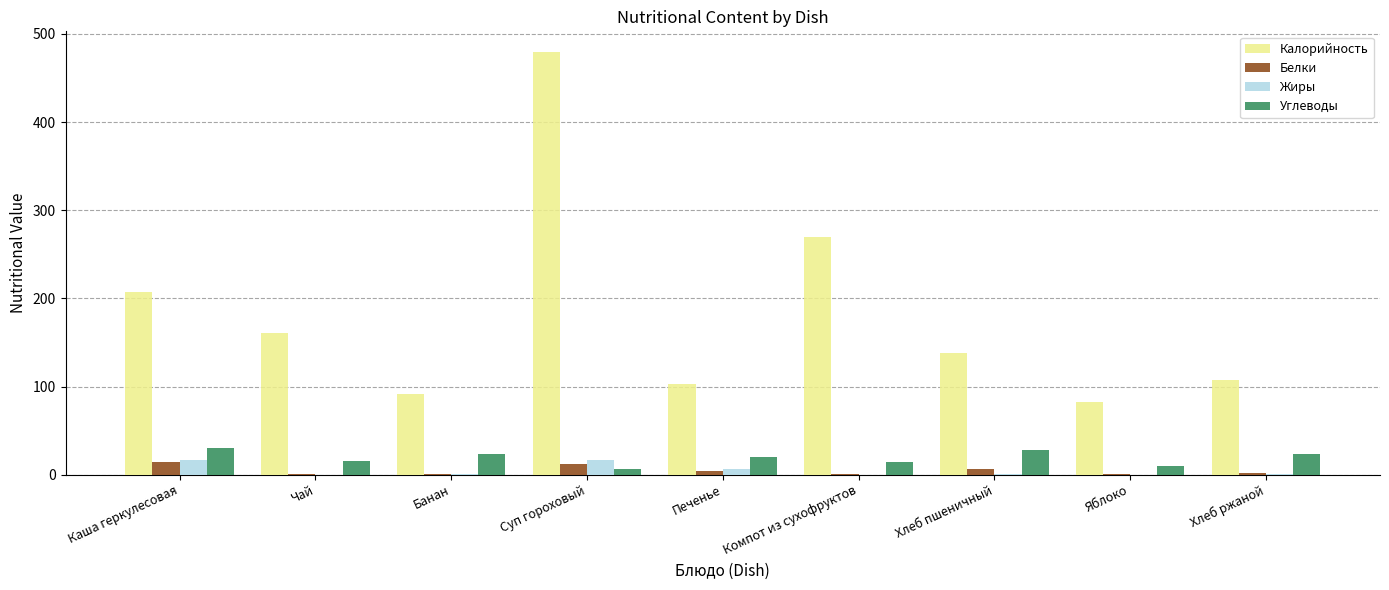

What is the highest value of the Калорийность series?

479.0